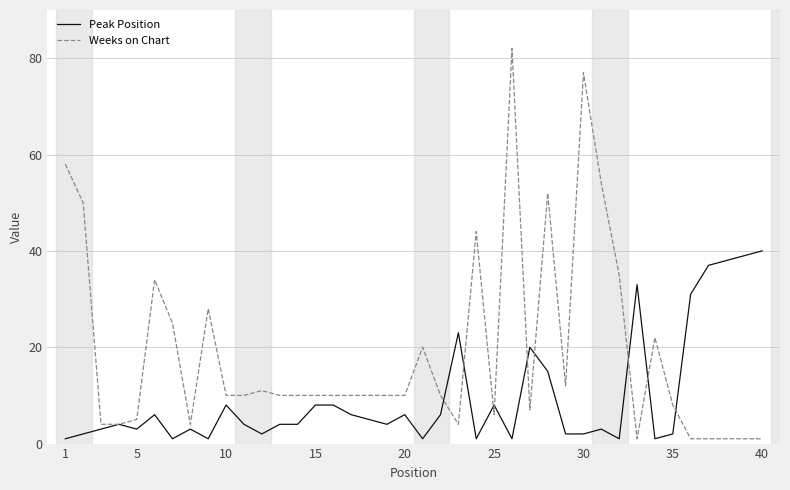

Which series has the largest total across all categories?

Weeks on Chart